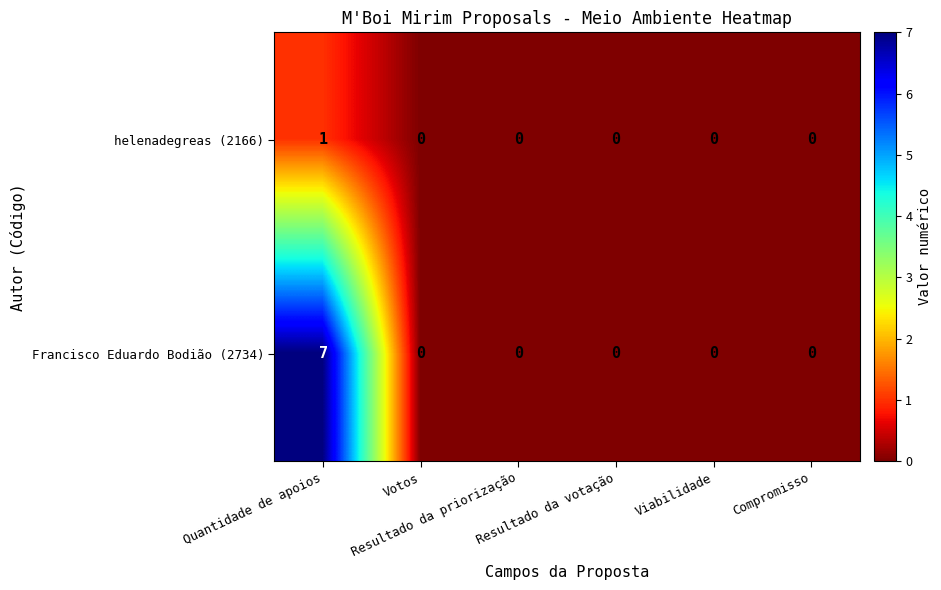

List the series in order of their peak value, lowest first.

helenadegreas (2166), Francisco Eduardo Bodião (2734)